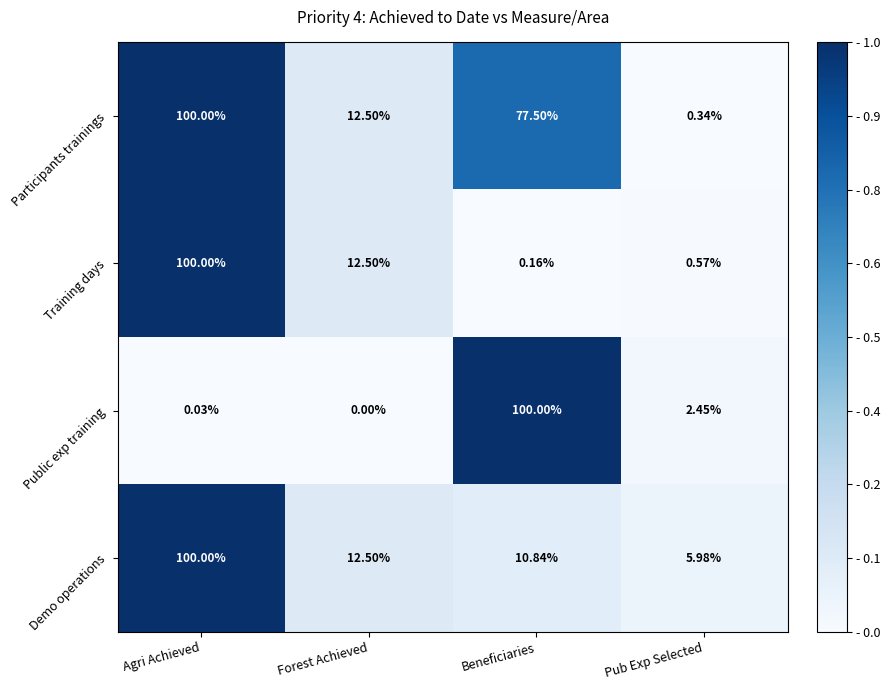

Where is Participants trainings nearest to the value 50?

Beneficiaries